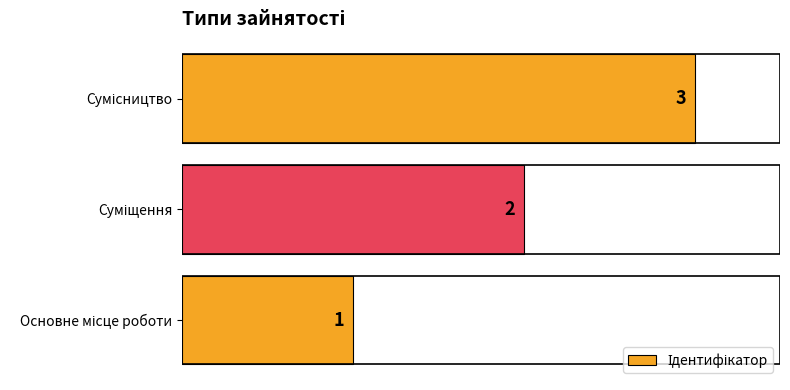

Count the values in the range 1 to 3.

3